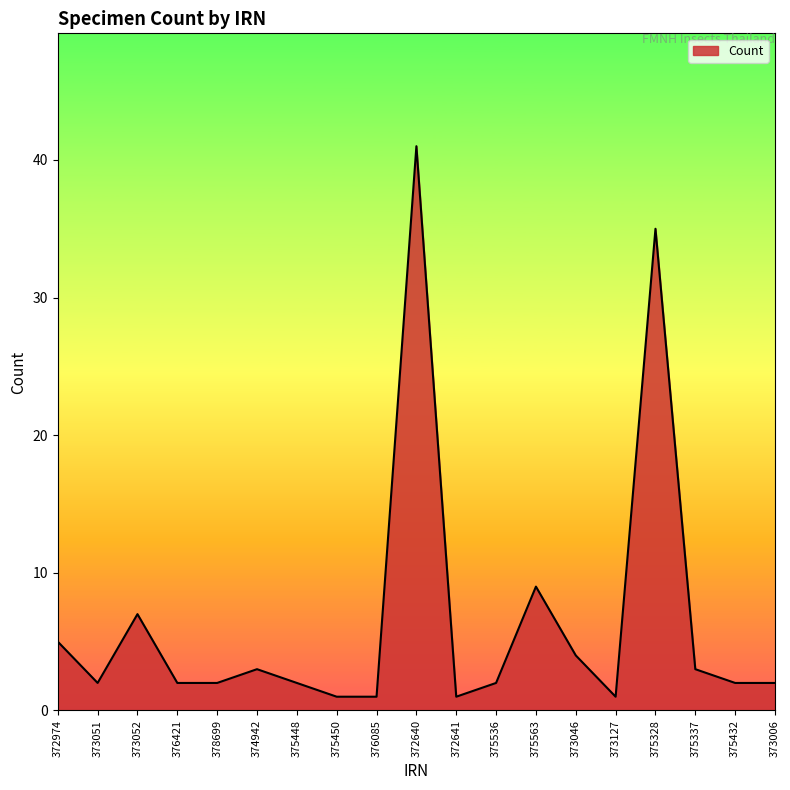

The value at 373052 is 7. True or false?

True